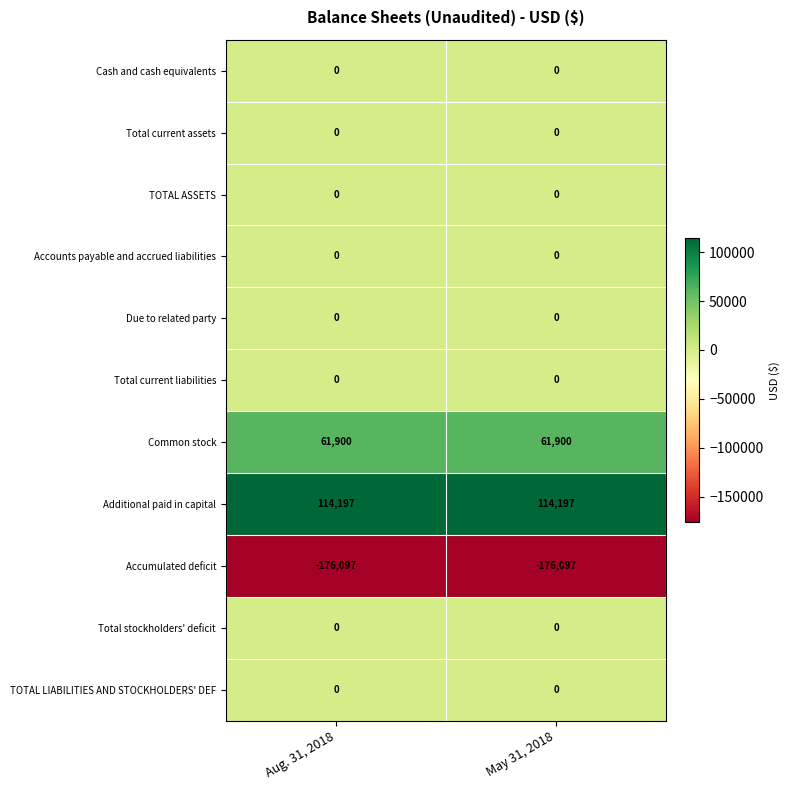

What is the sum of the Additional paid in capital values at May 31, 2018 and Aug. 31, 2018?

228394